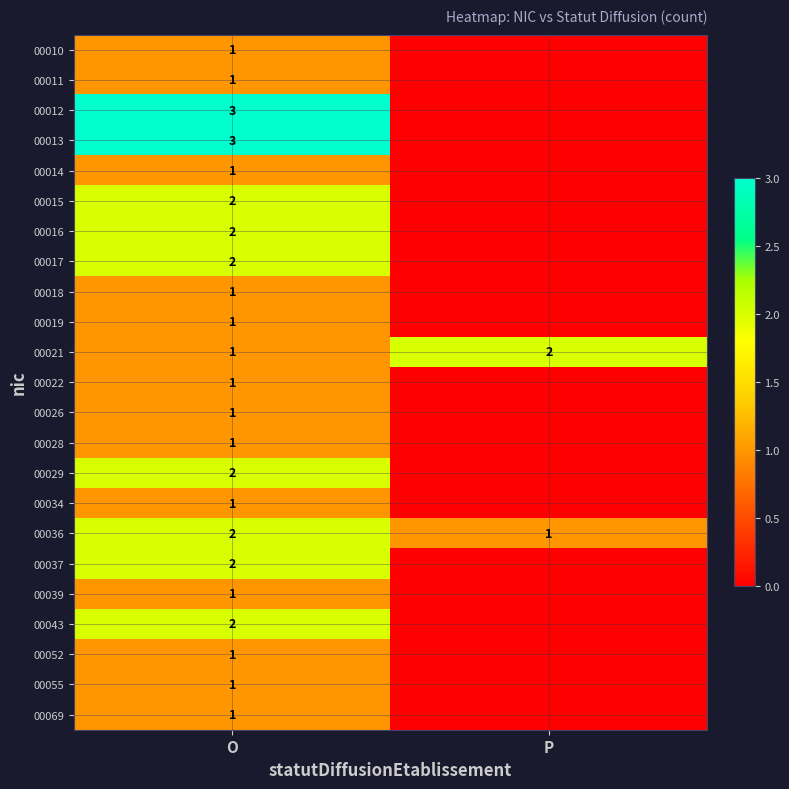

How many data points in 00036 are less than 2?

1